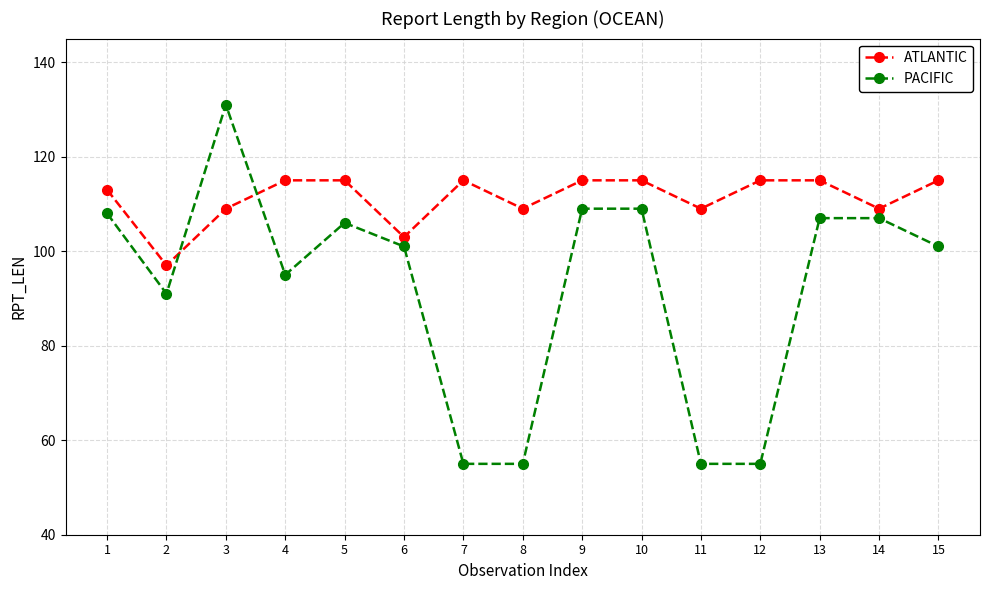

What is the value of the ATLANTIC point at the 11th from the left?

109